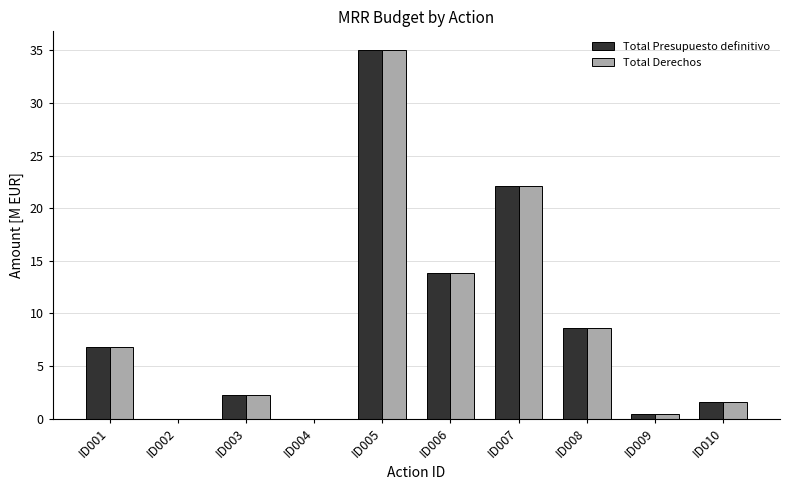

Which category has the highest value in the Total Presupuesto definitivo series?

ID005